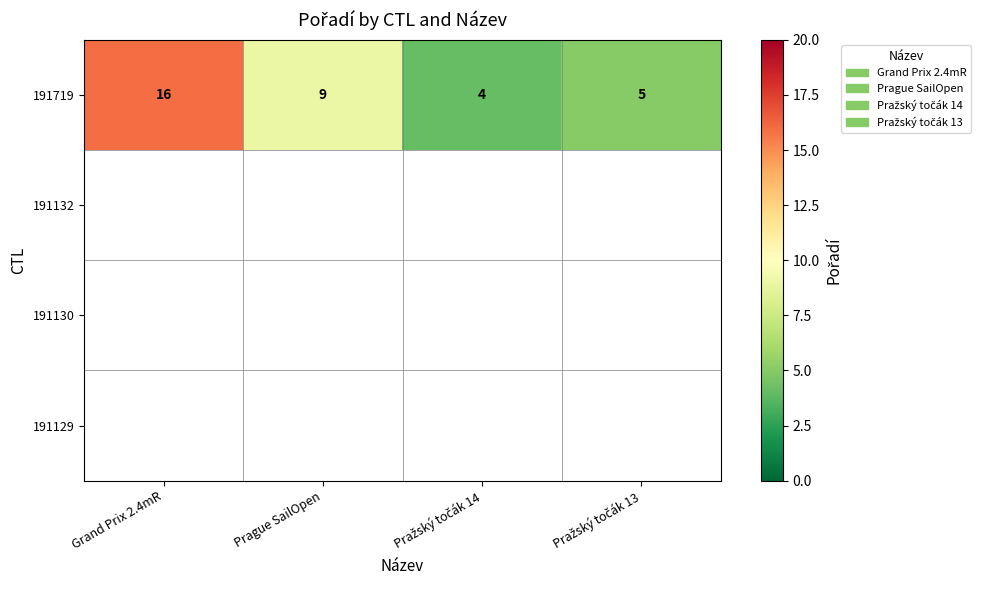

The value of 191719 at Prague SailOpen is 5. True or false?

False